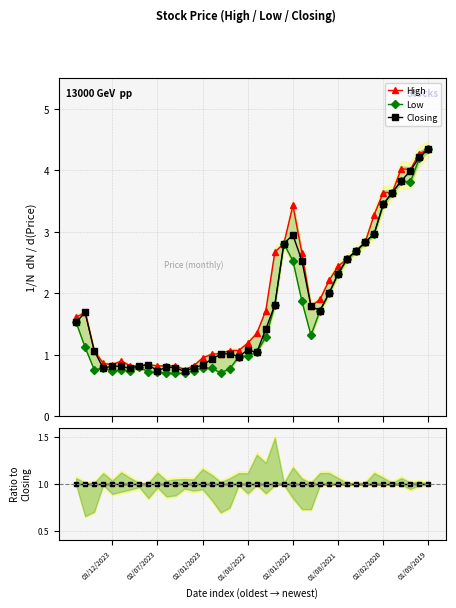

What is the difference between the maximum and second lowest values in the Closing series?

3.6